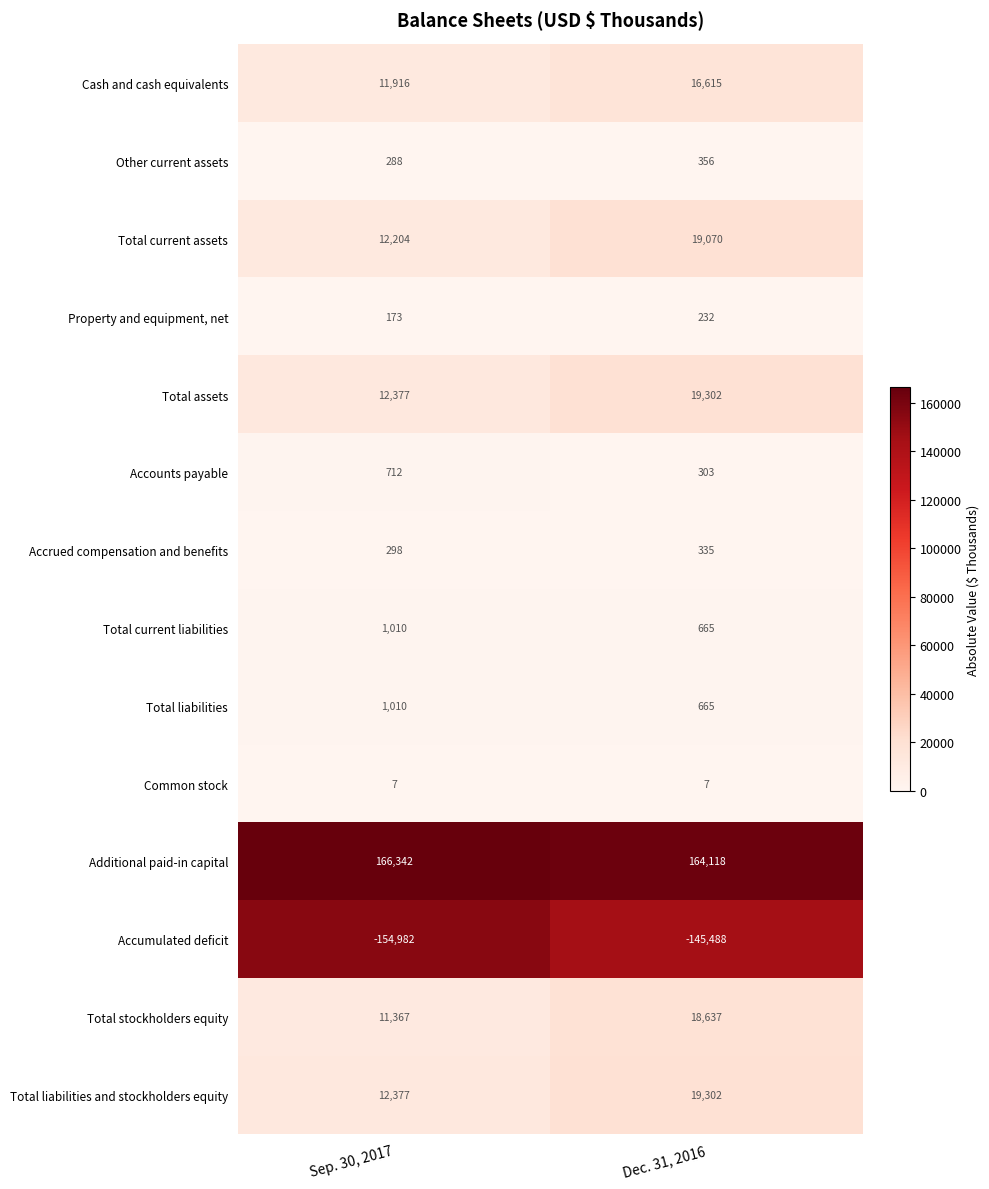

What is the maximum value shown in the chart?

166342